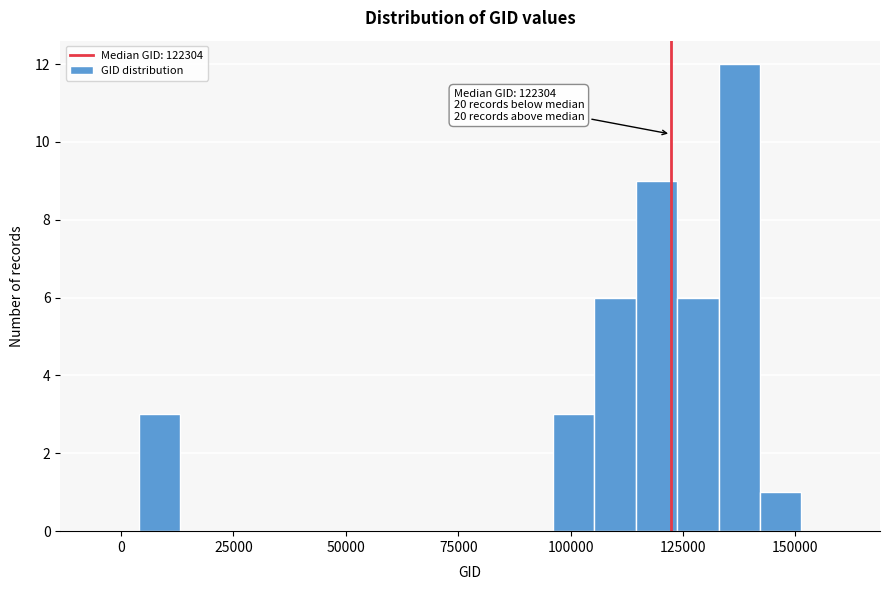

Around what value on the x-axis is the tallest bar? Give the approximate position of its centre, as read against the axis.

140000